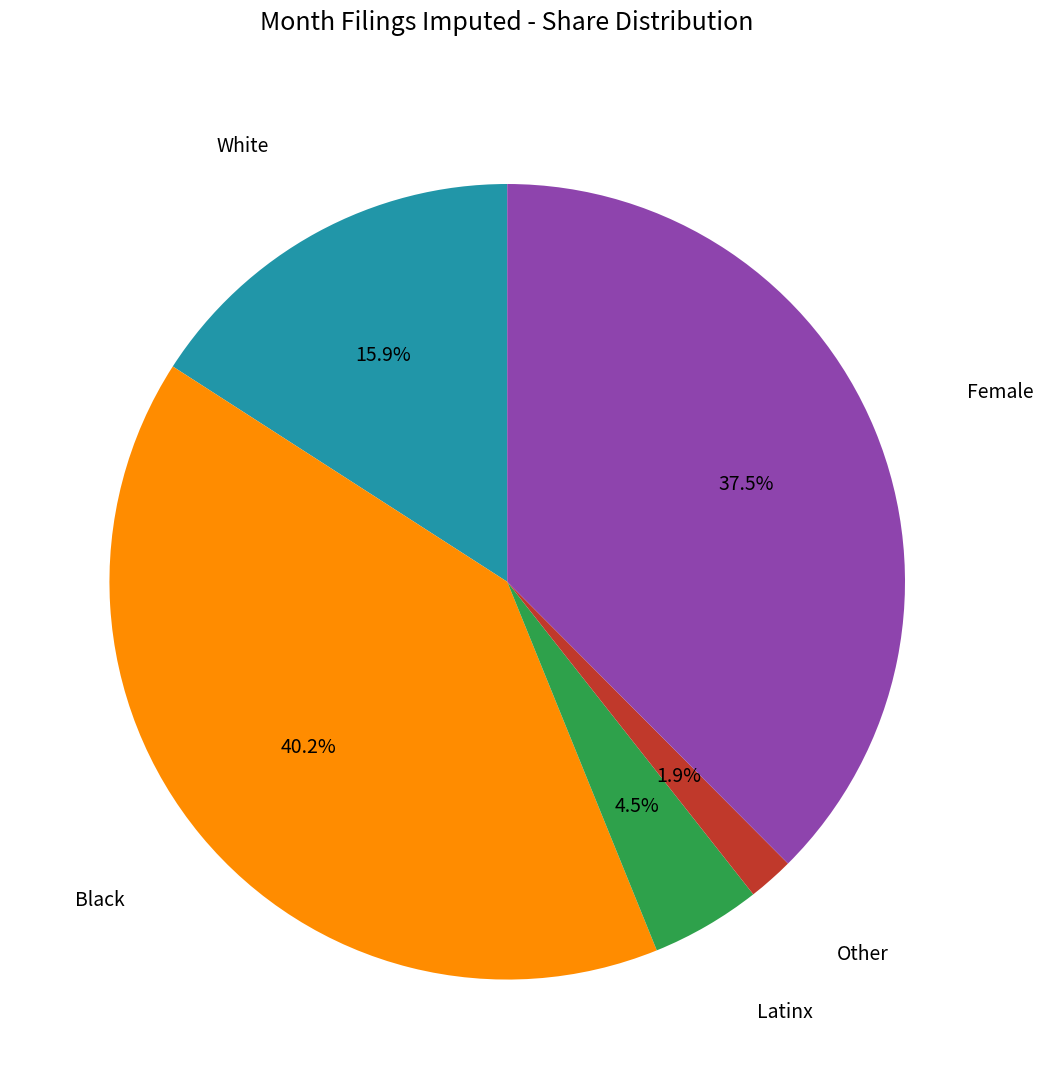

Between Other and Black, which is larger?

Black